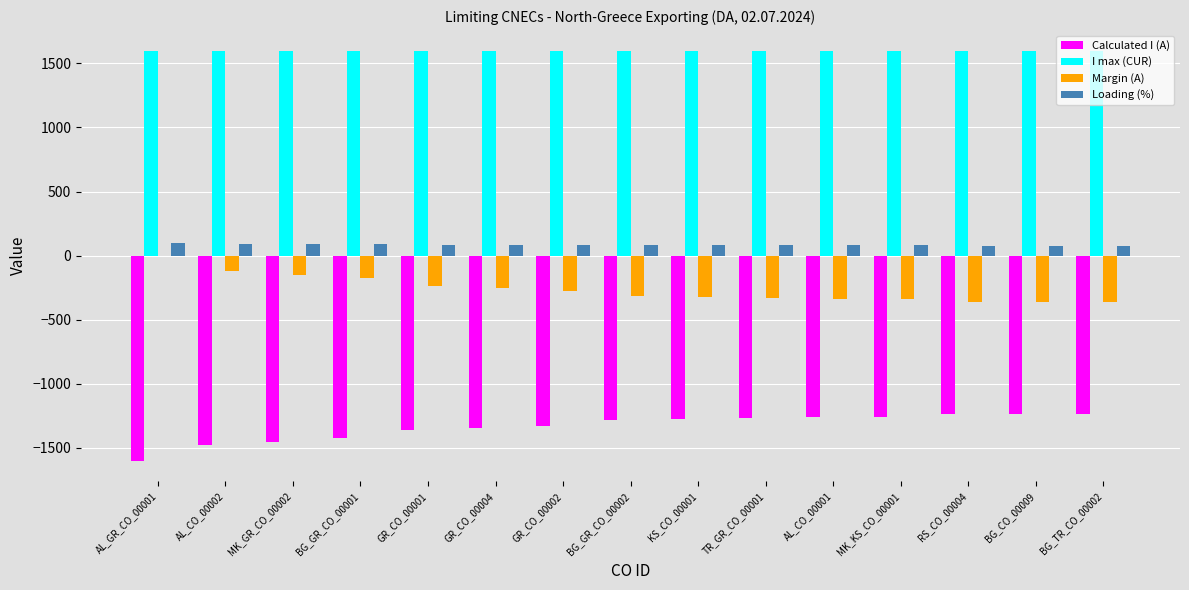

Which series has the largest total across all categories?

I max (CUR)